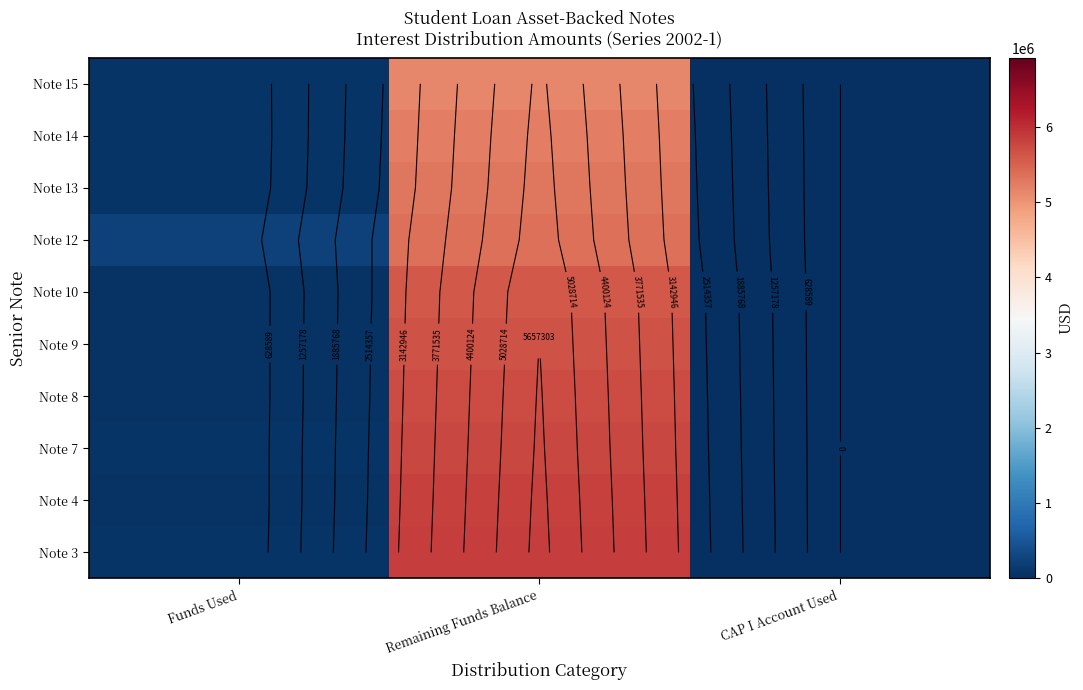

What is the difference between the highest and lowest values at Remaining Funds Balance?

704862.1